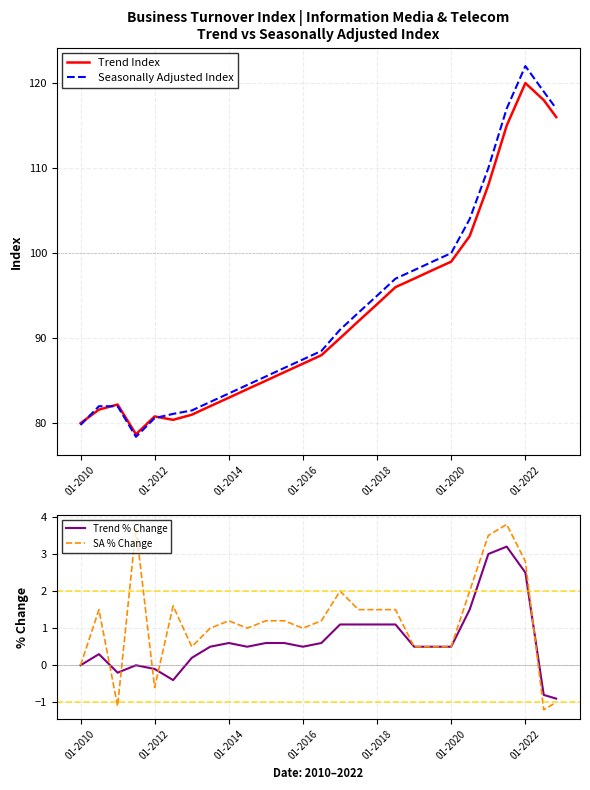

What is the highest value of the Seasonally Adjusted Index series?

122.0